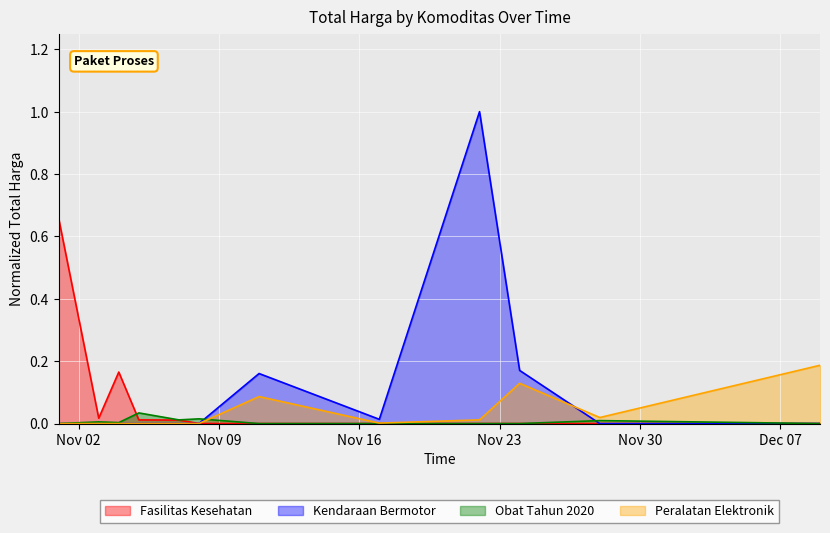

List the labels in order of Fasilitas Kesehatan value, smallest first.

2021-11-11, 2021-11-17, 2021-11-22, 2021-11-24, 2021-11-28, 2021-12-09, 2021-11-08, 2021-11-07, 2021-11-05, 2021-11-03, 2021-11-04, 2021-11-01